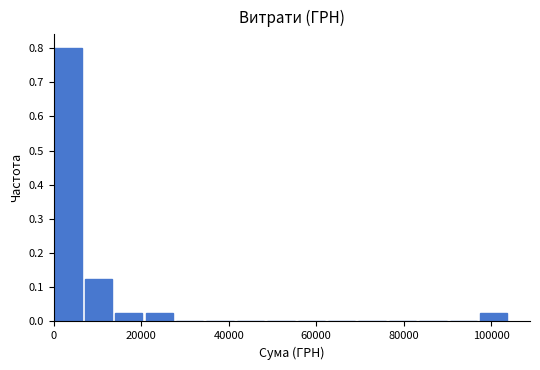

Around what value on the x-axis is the tallest bar? Give the approximate position of its centre, as read against the axis.

4000